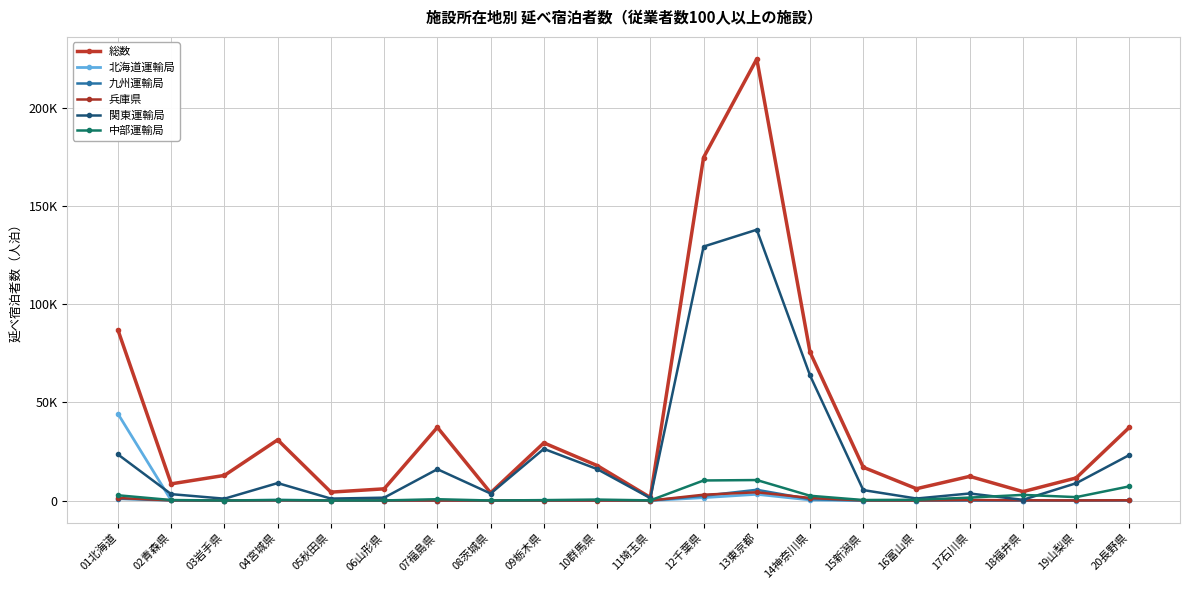

Which series has the largest range (max minus min)?

総数